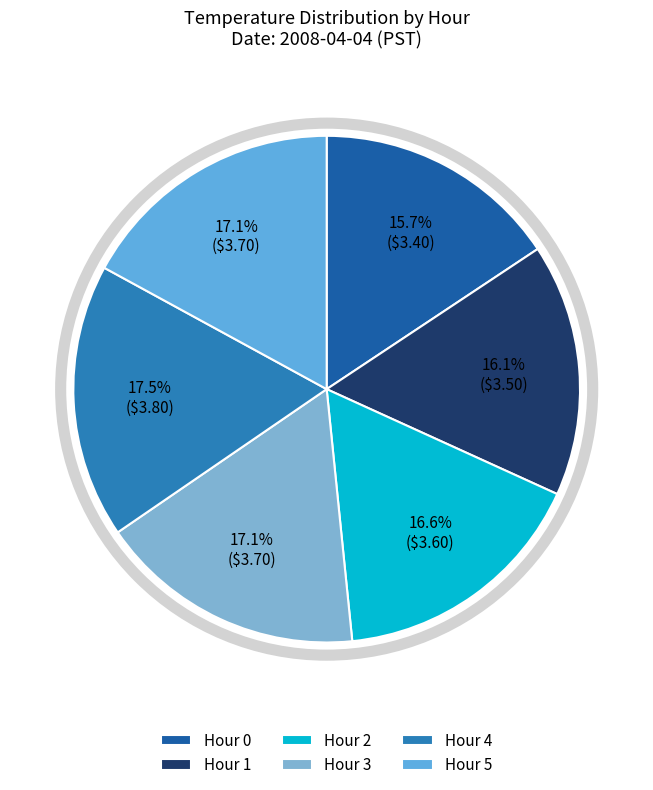

What percentage is the Hour 0 slice, to the nearest percent?

16%